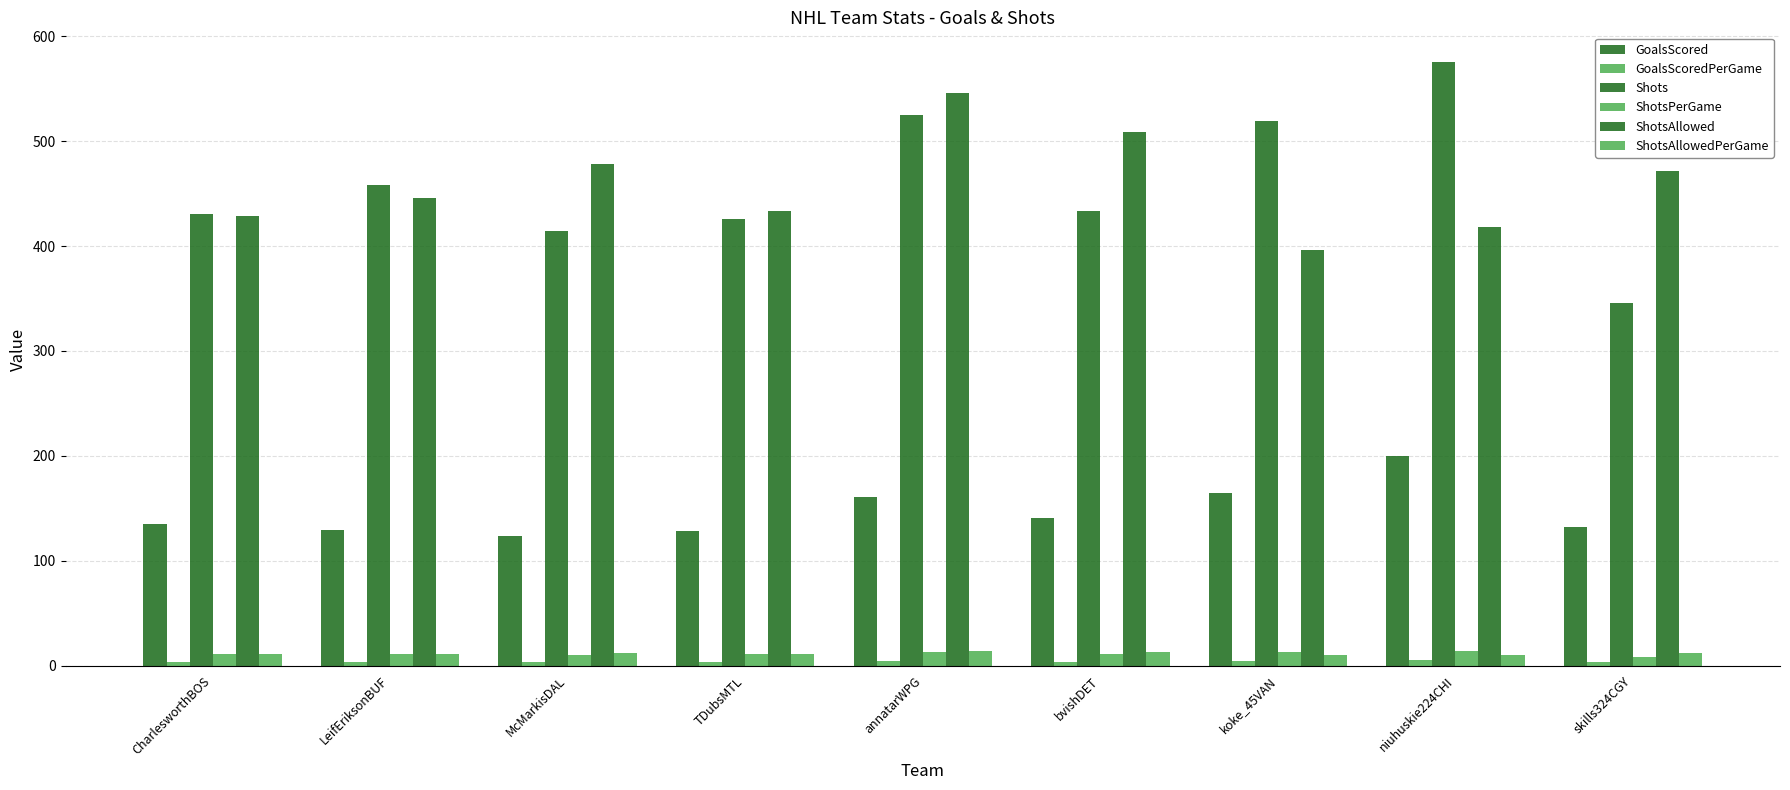

Which category has the highest value across all series?

niuhuskie224CHI